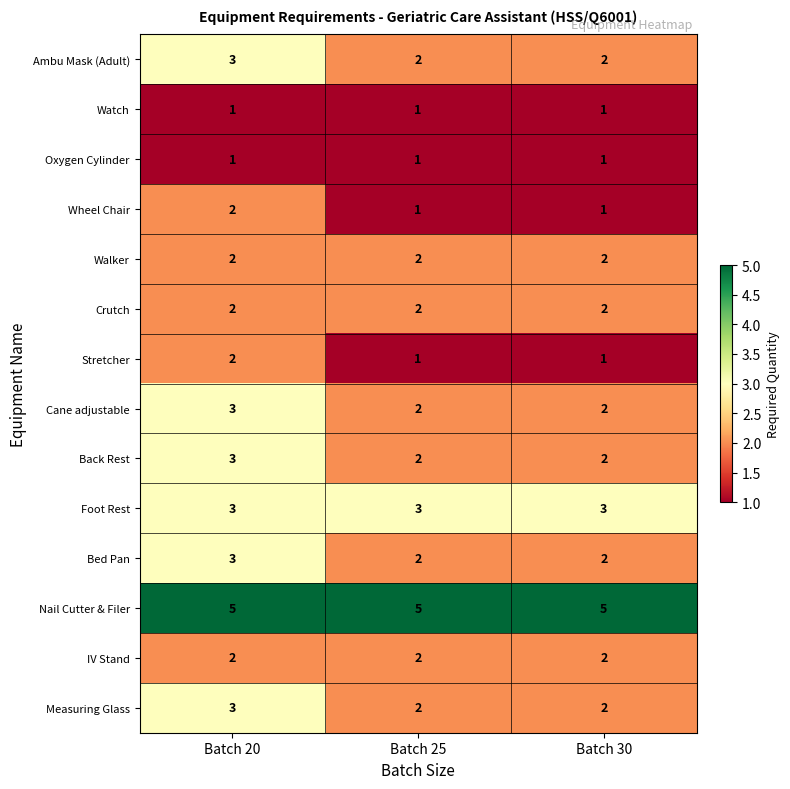

What is the greatest value displayed?

5